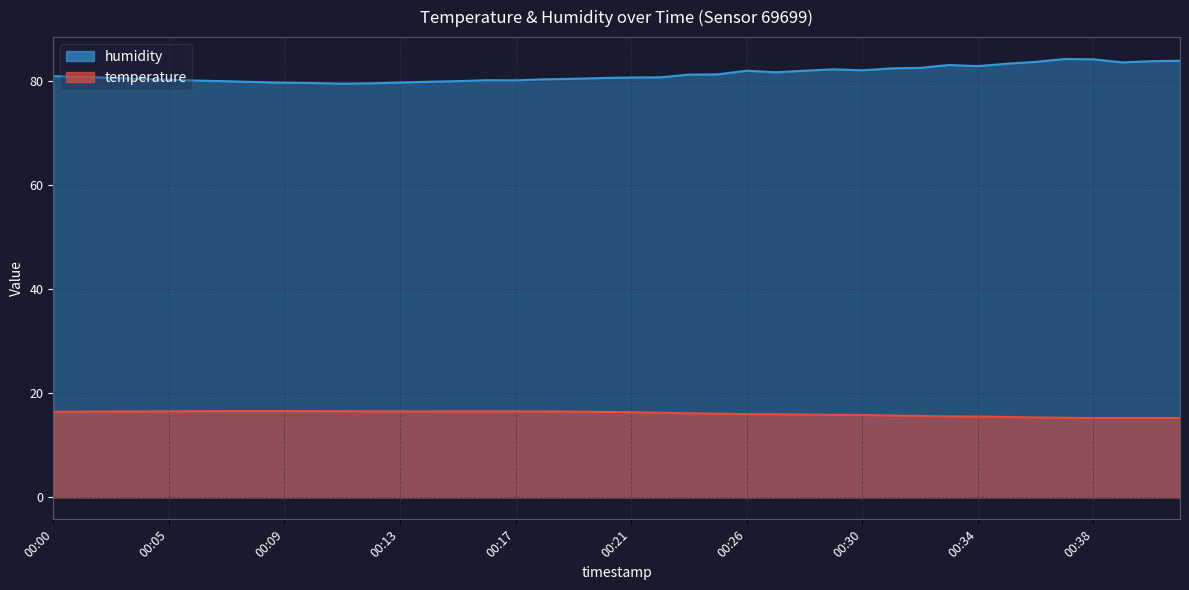

Where is the first local maximum for temperature?

00:08